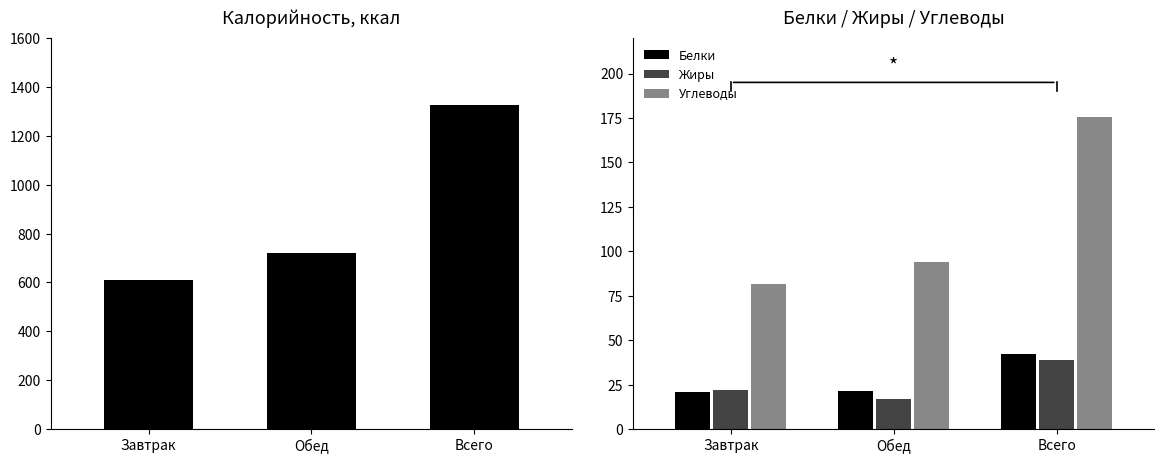

What is the label of the 3rd bar from the left?

Всего